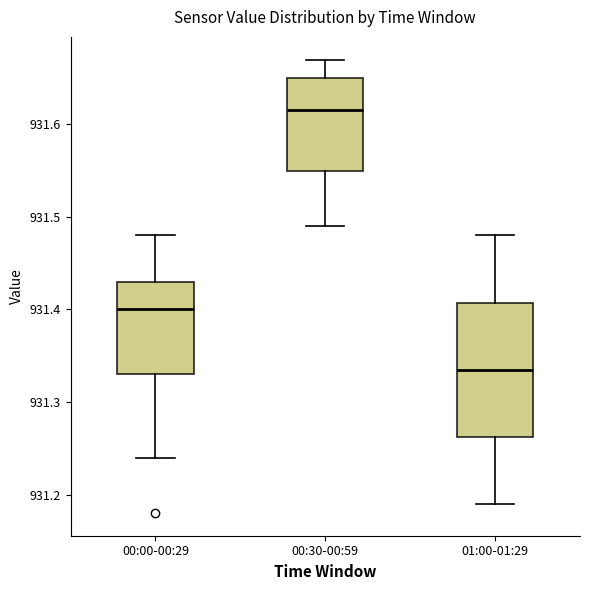

Reading left to right, transcribe this box plot: for each box, give where its median line is, the range the box spans, and where its two whiskers end, as read against the y-axis. The values are not printed on the chart, so give them approximately, as read against the axis.

00:00-00:29: median 931.40, box 931.33 to 931.43, whiskers 931.24 to 931.48
00:30-00:59: median 931.62, box 931.55 to 931.65, whiskers 931.49 to 931.67
01:00-01:29: median 931.34, box 931.26 to 931.41, whiskers 931.19 to 931.48